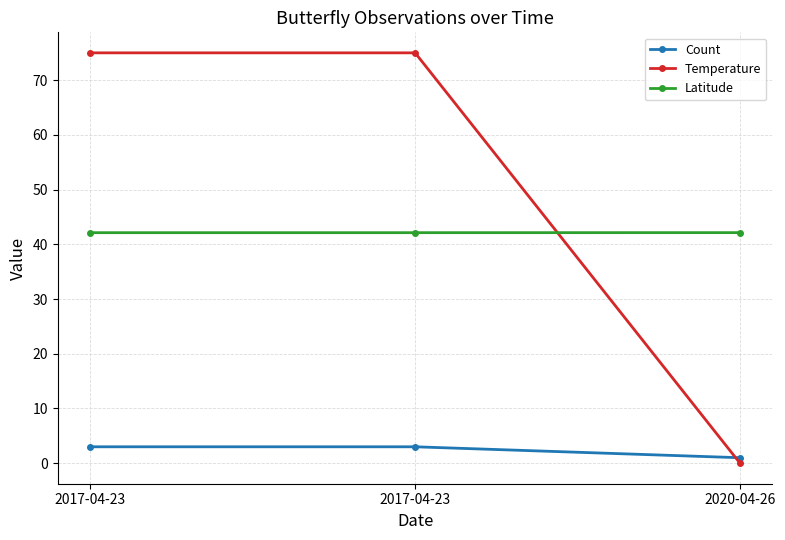

What is the sum of the Count values at 2020-04-26 and 2017-04-23?

4.0